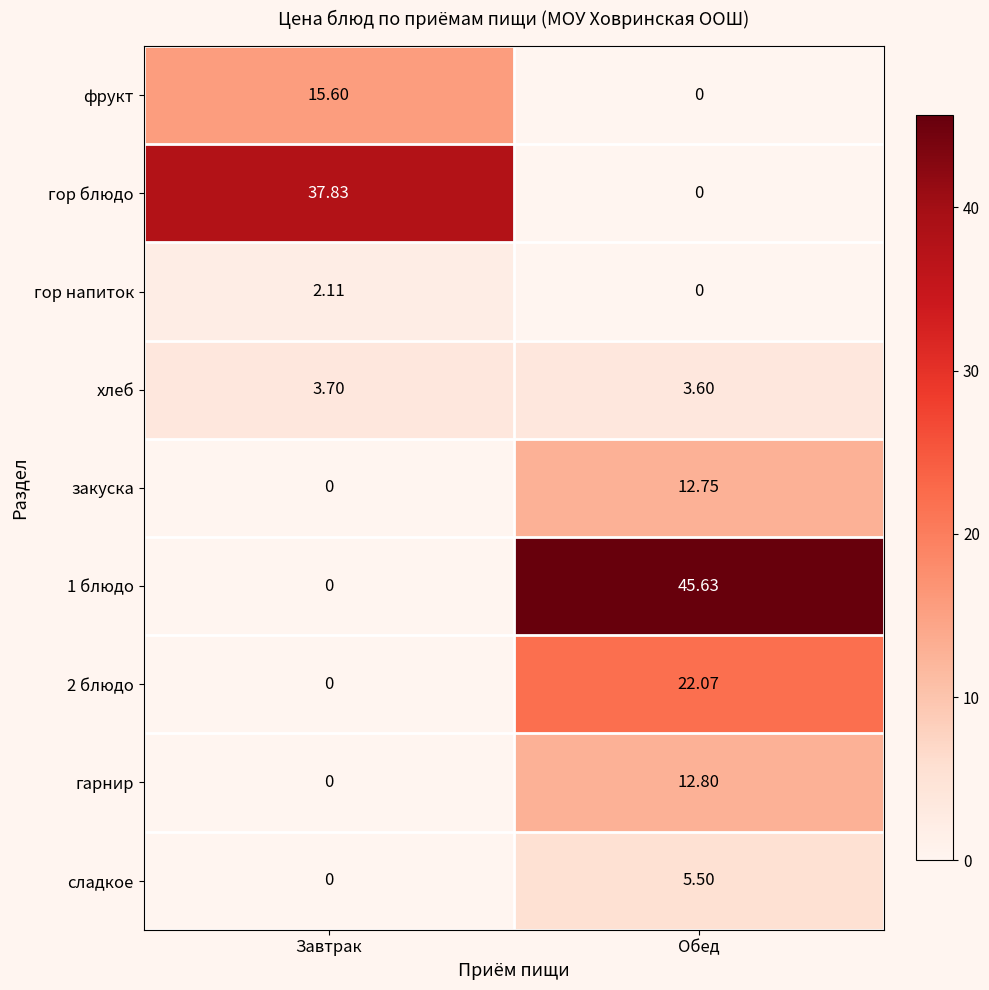

Which series has the largest total across all categories?

1 блюдо